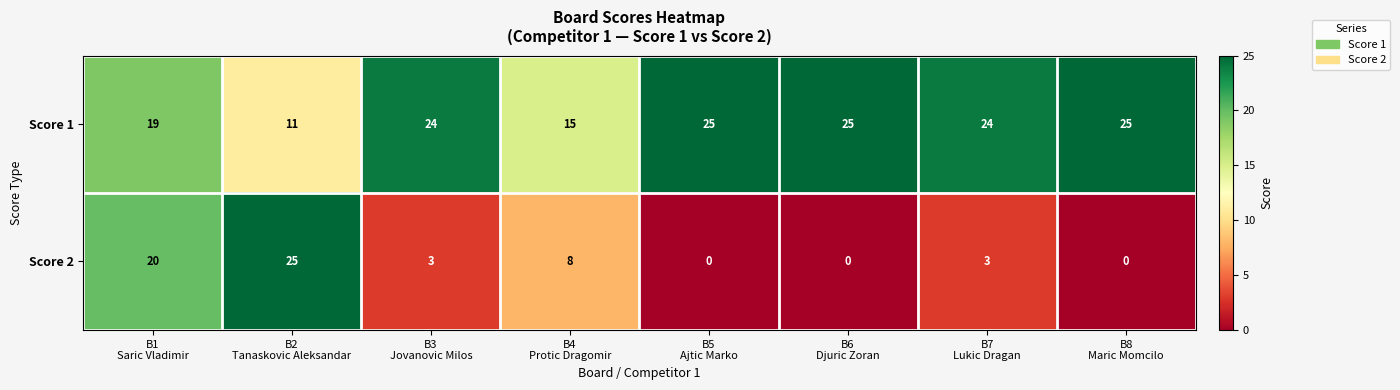

What is the spread (max minus min) of values at B6
Djuric Zoran?

25